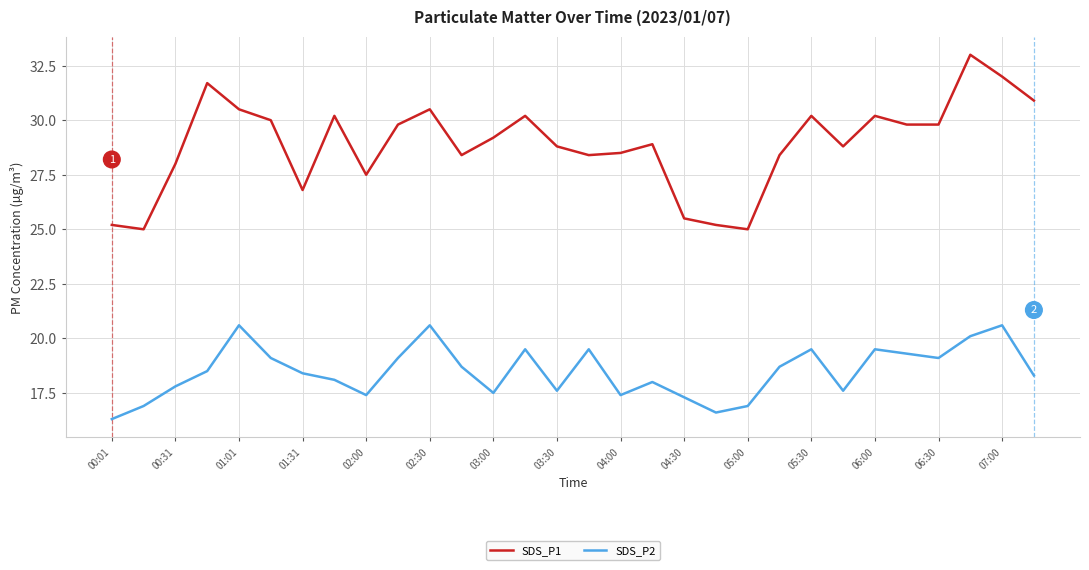

Reading right to left, transcribe all the data shown in this chart.

SDS_P1: 30.9	32.0	33.0	29.8	29.8	30.2	28.8	30.2	28.4	25.0	25.2	25.5	28.9	28.5	28.4	28.8	30.2	29.2	28.4	30.5	29.8	27.5	30.2	26.8	30.0	30.5	31.7	28.0	25.0	25.2
SDS_P2: 18.3	20.6	20.1	19.1	19.3	19.5	17.6	19.5	18.7	16.9	16.6	17.3	18.0	17.4	19.5	17.6	19.5	17.5	18.7	20.6	19.1	17.4	18.1	18.4	19.1	20.6	18.5	17.8	16.9	16.3